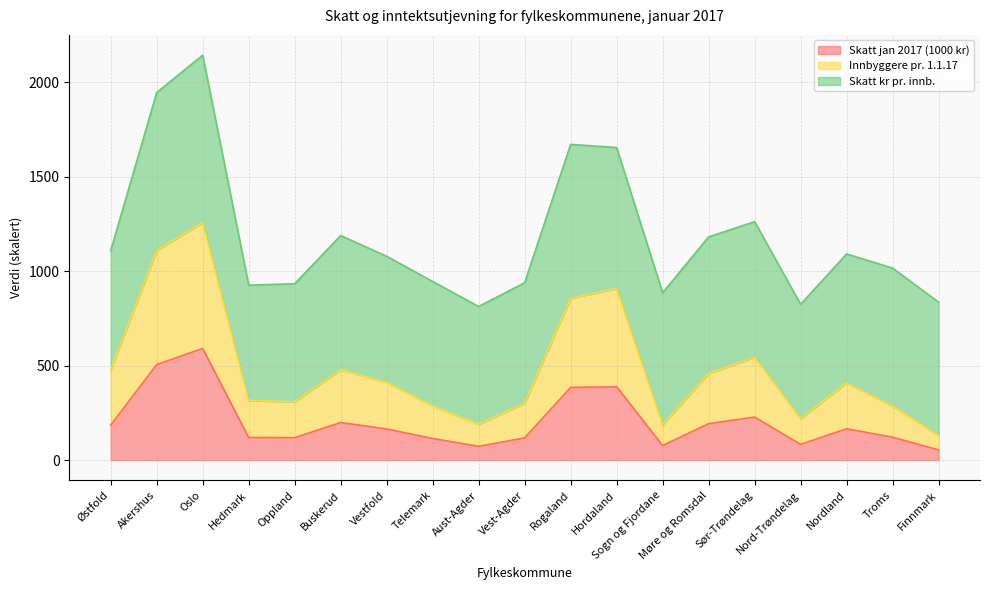

What is the highest value of the Skatt jan 2017 (1000 kr) series?

590.9